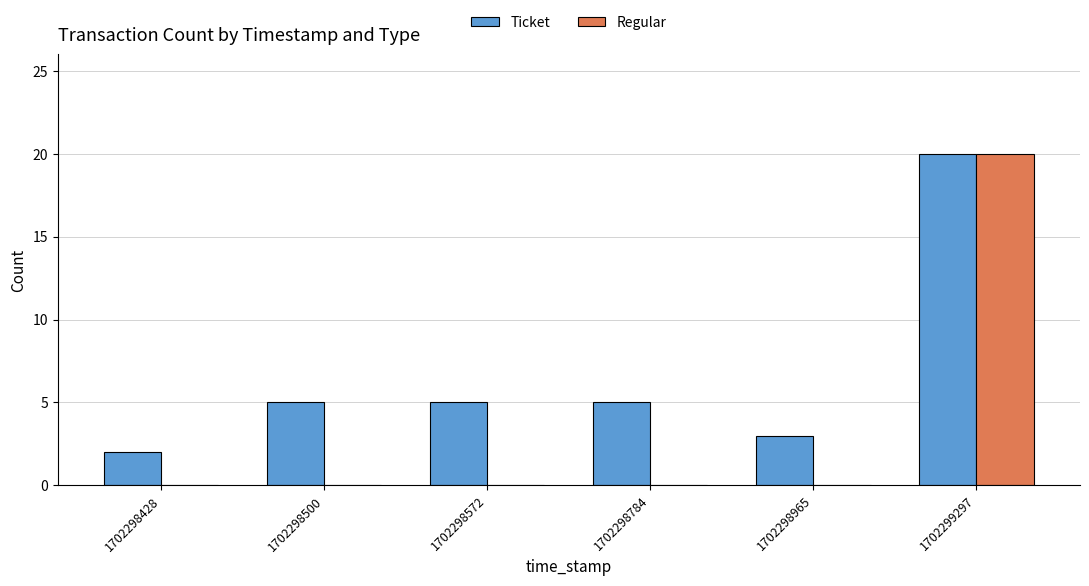

What is the spread (max minus min) of values at 1702298965?

3